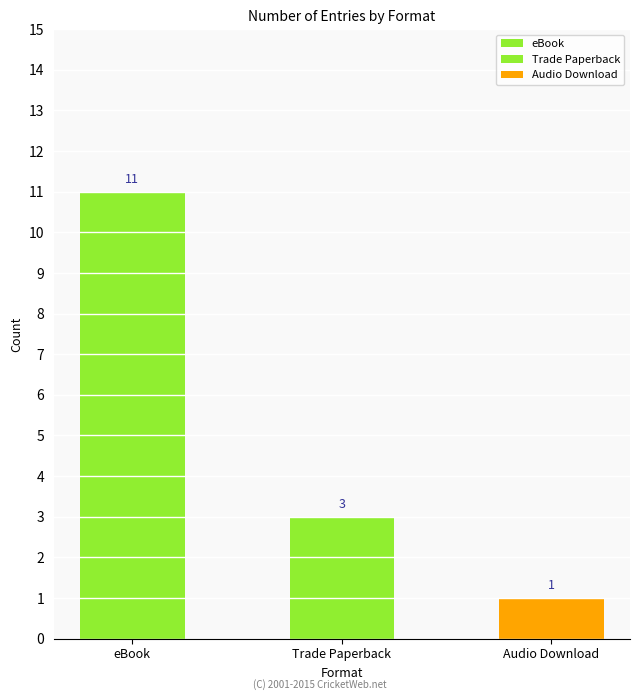

Is it true that Unique Titles equals 4 at Trade Paperback?

False